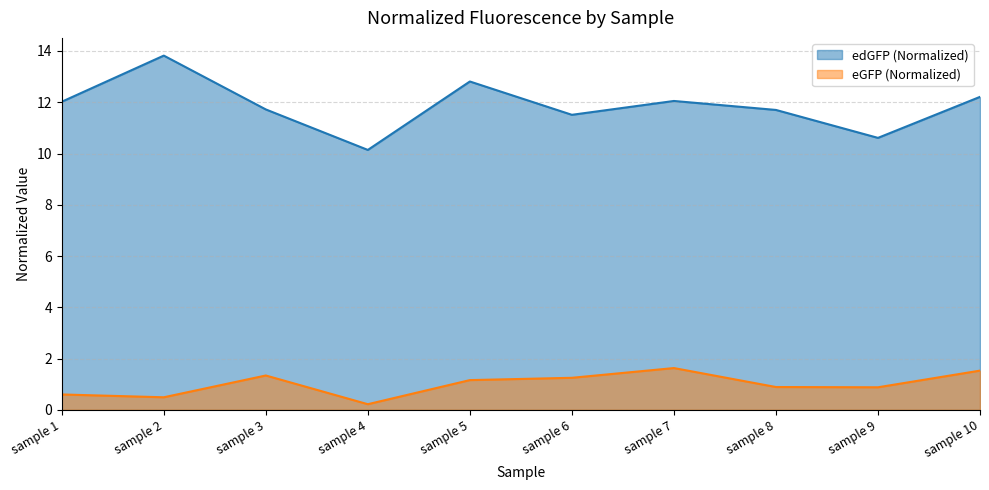

List the series in order of their peak value, highest first.

edGFP (Normalized), eGFP (Normalized)